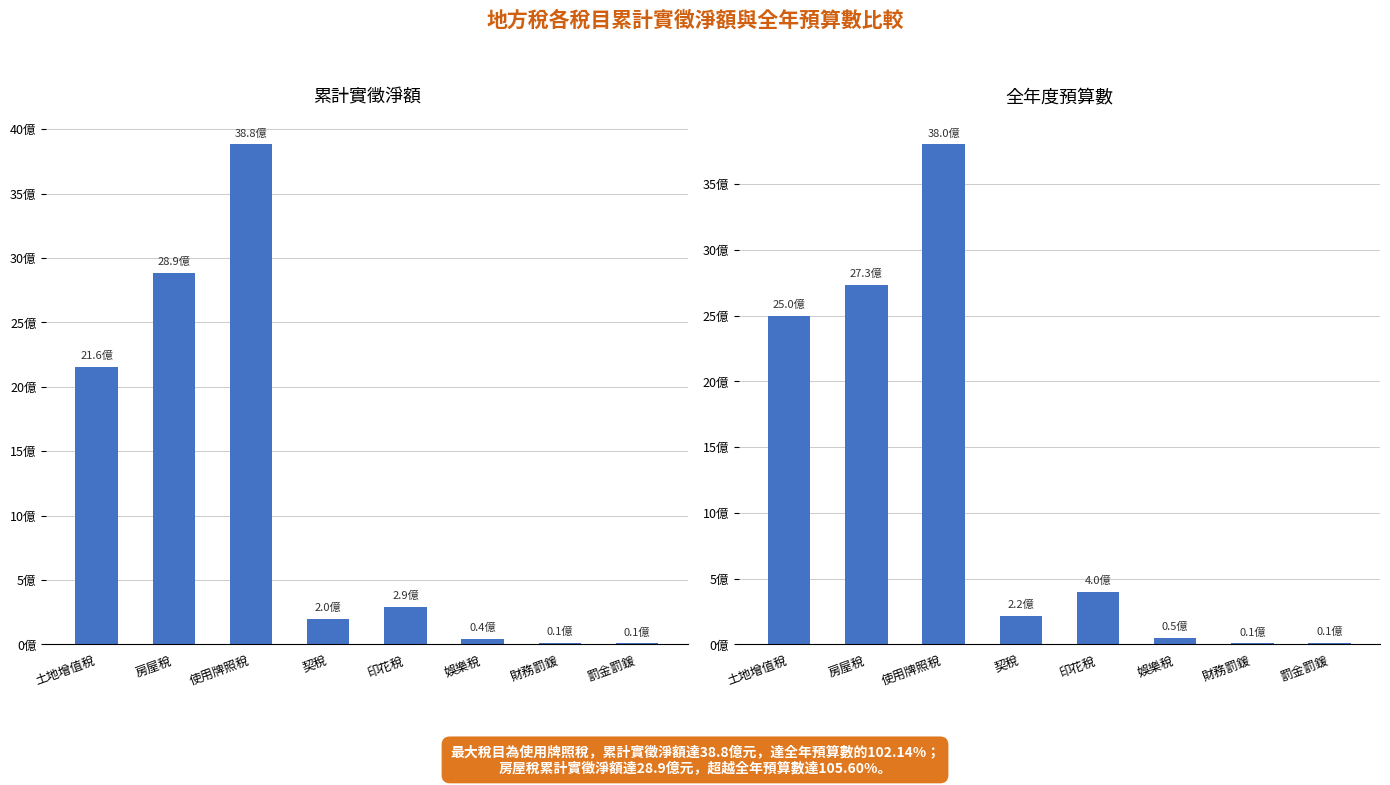

What is the maximum value for 累計實徵淨額?

3881175046